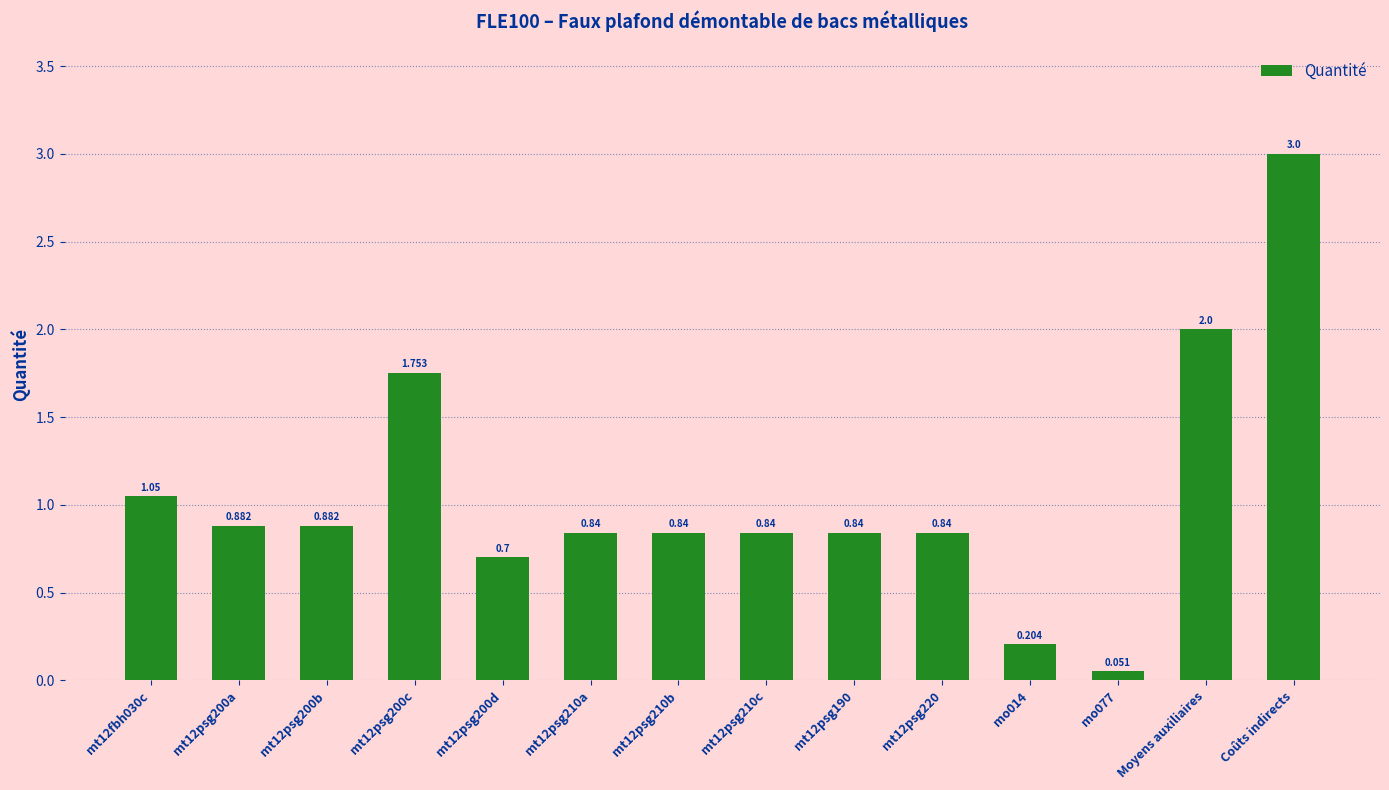

Which label corresponds to the largest value in the chart?

Coûts indirects